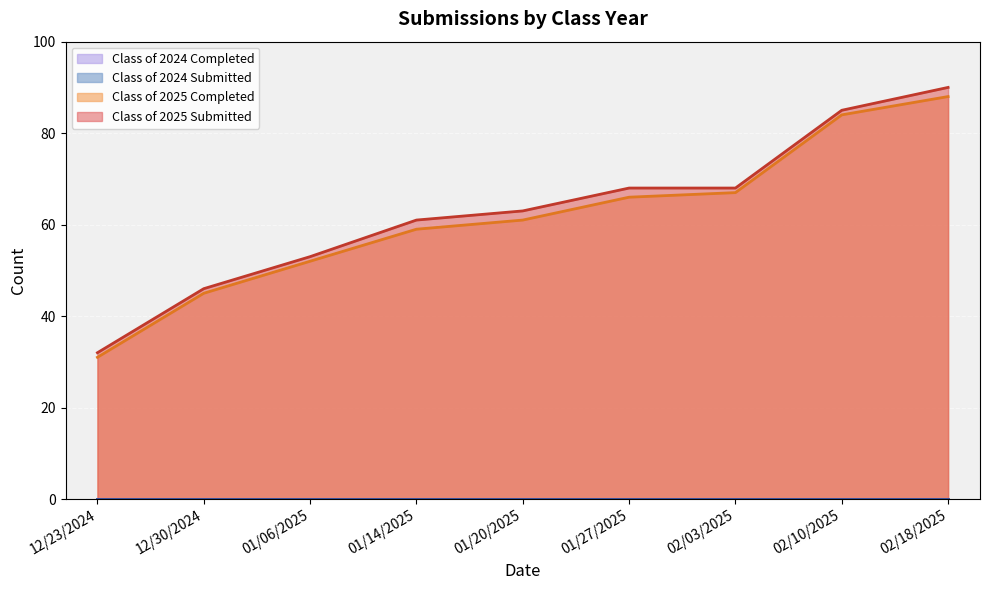

What is the approximate value of Class of 2025 Completed at 01/27/2025?

66